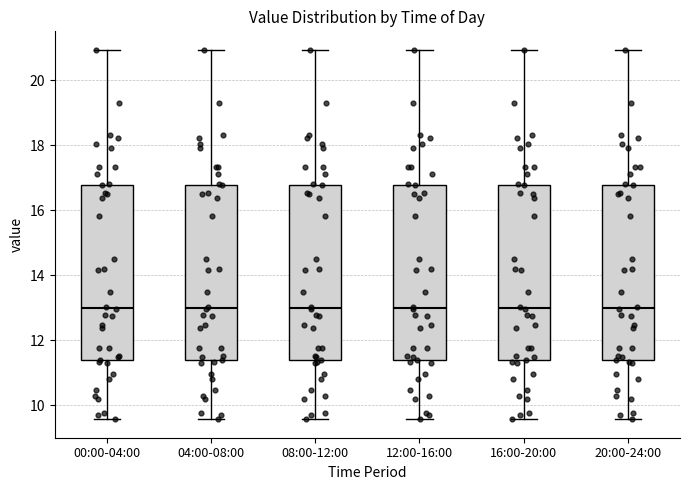

Reading left to right, read every box against the y-axis: the position of its median line, the range the box covers, and the ends of its whiskers. The values are not printed on the chart, so give them approximately, as read against the axis.

00:00-04:00: median 13.0, box 11.4 to 16.8, whiskers 9.6 to 21.0
04:00-08:00: median 13.0, box 11.4 to 16.8, whiskers 9.6 to 21.0
08:00-12:00: median 13.0, box 11.4 to 16.8, whiskers 9.6 to 21.0
12:00-16:00: median 13.0, box 11.4 to 16.8, whiskers 9.6 to 21.0
16:00-20:00: median 13.0, box 11.4 to 16.8, whiskers 9.6 to 21.0
20:00-24:00: median 13.0, box 11.4 to 16.8, whiskers 9.6 to 21.0